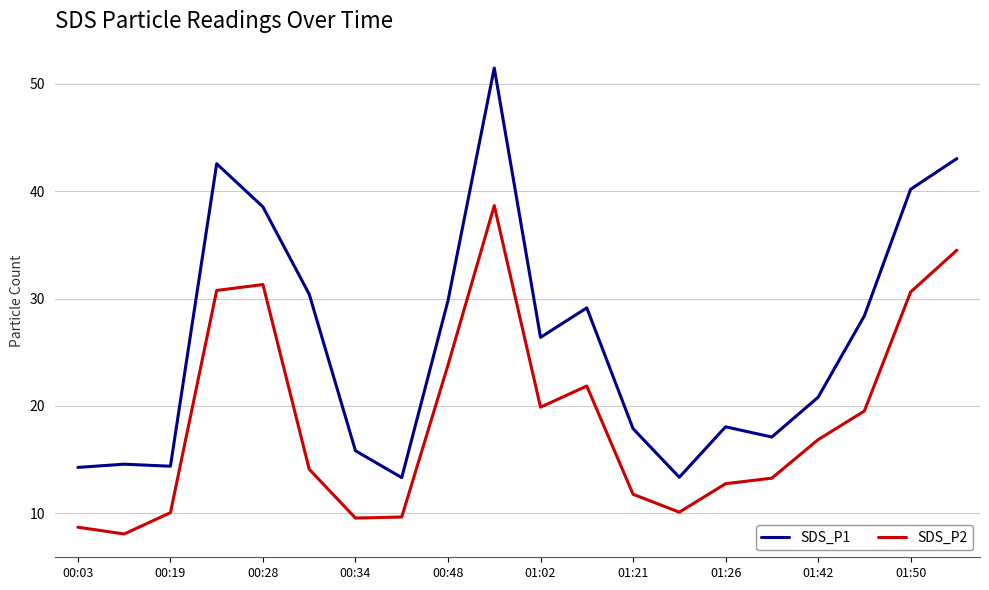

What is the difference between the maximum and minimum values in the SDS_P2 series?

30.6